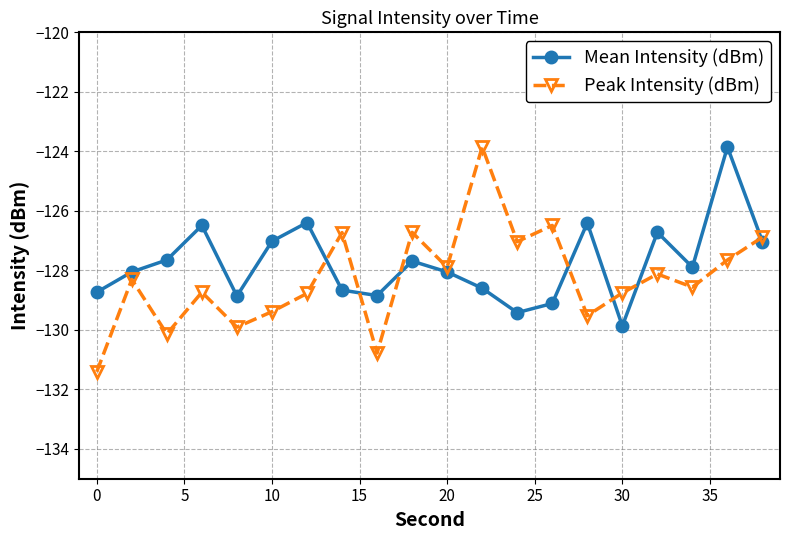

What is the difference between the maximum and minimum values in the Mean Intensity (dBm) series?

6.0